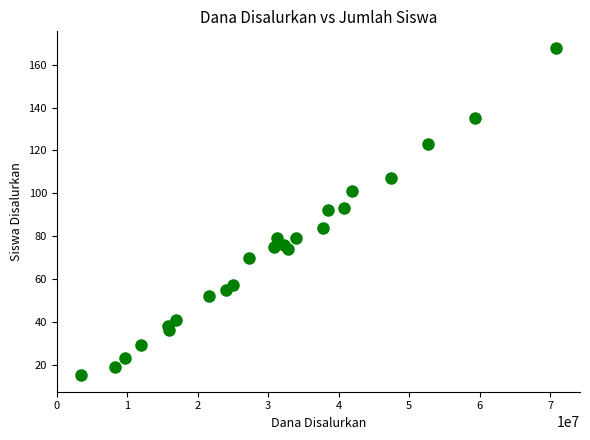

What is the range of Y values (max minus min)?

153